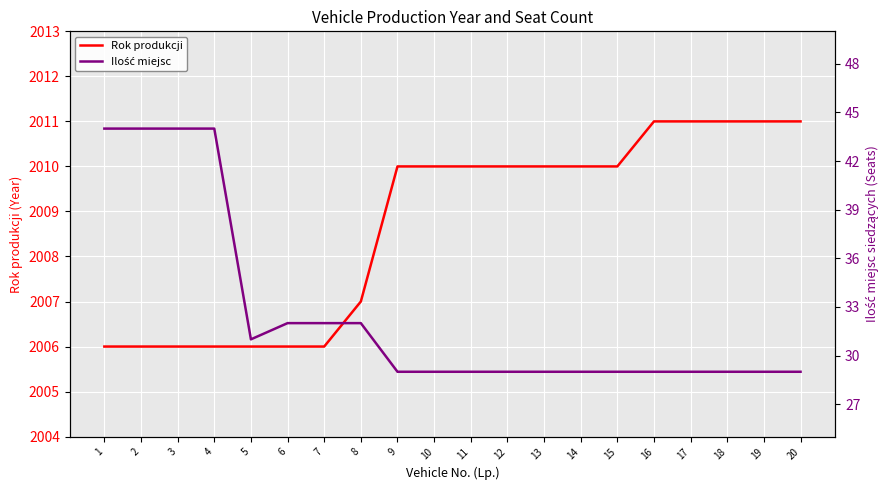

At how many categories does at least one series exceed 722?

20